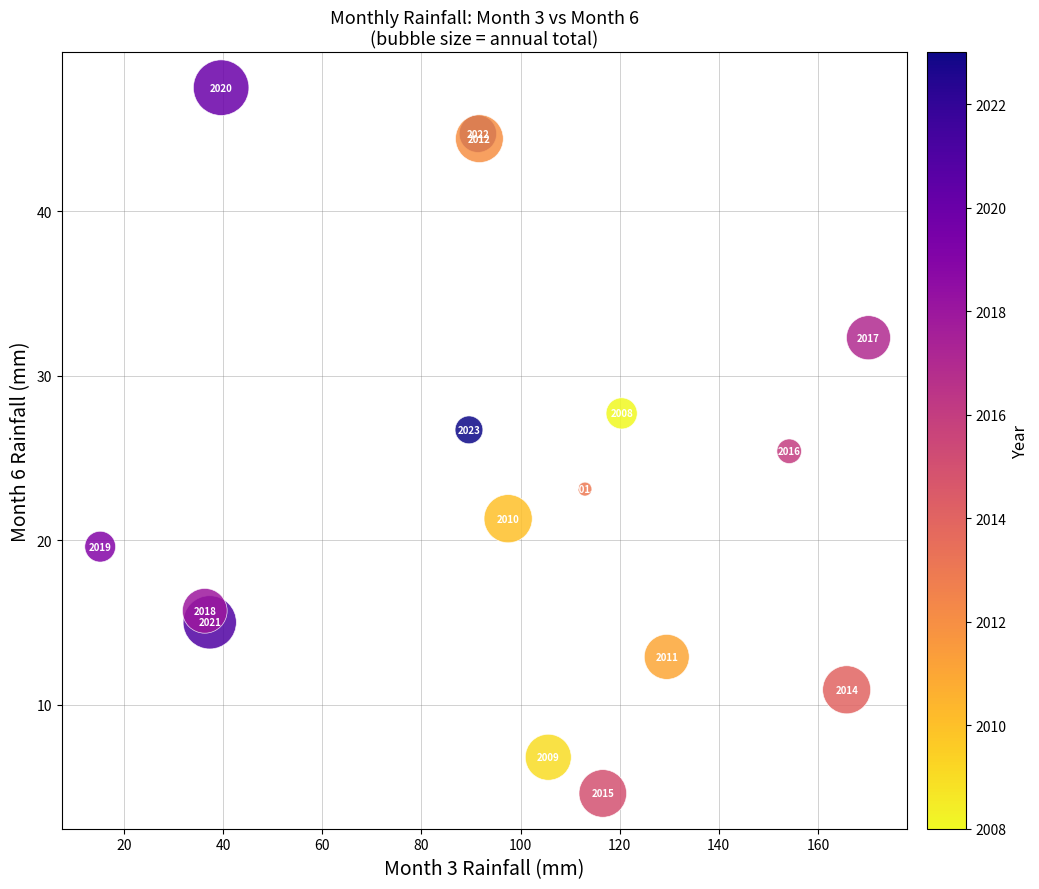

What Y value in the scatter plot is closest to 26?

25.4